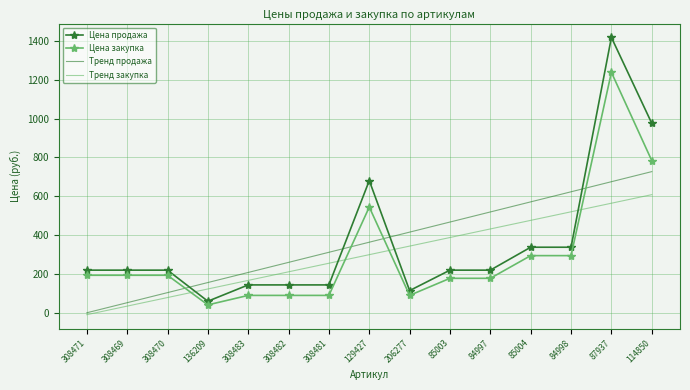

What position from the left is 136209?

4